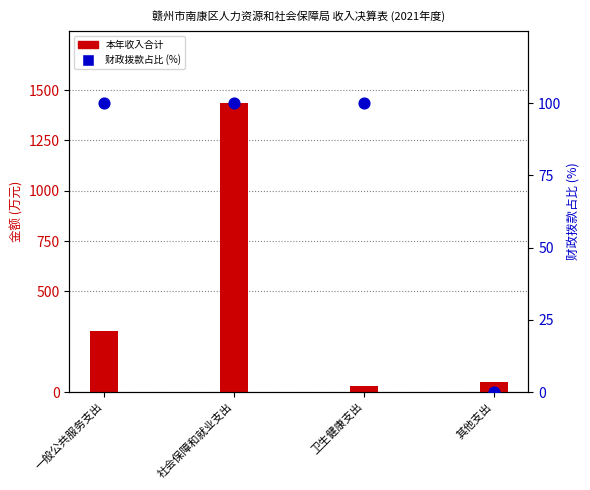

Which series contains the highest Y value?

本年收入合计